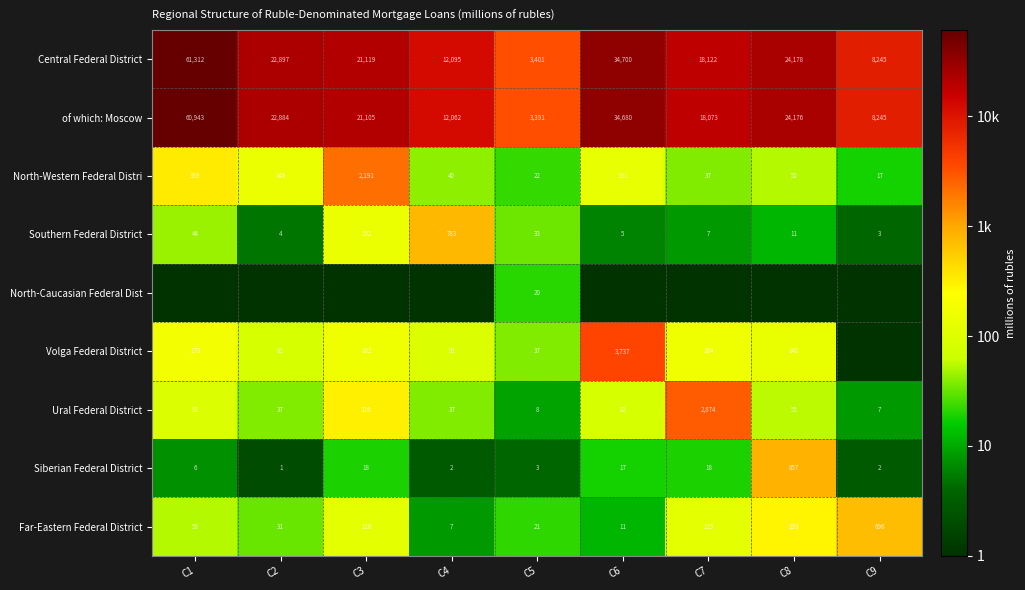

Between C5 and C3, which is larger?

C3